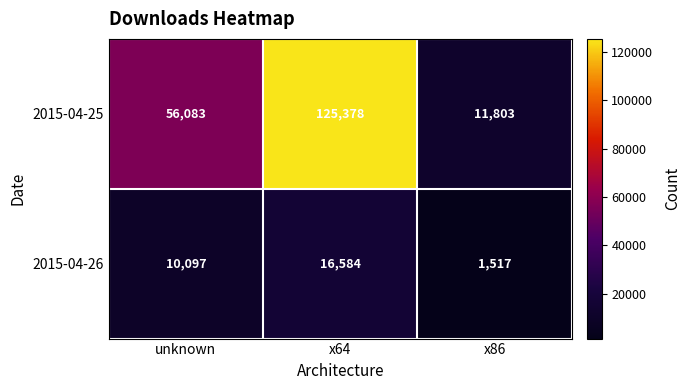

What is the total value across all series at x86?

13320